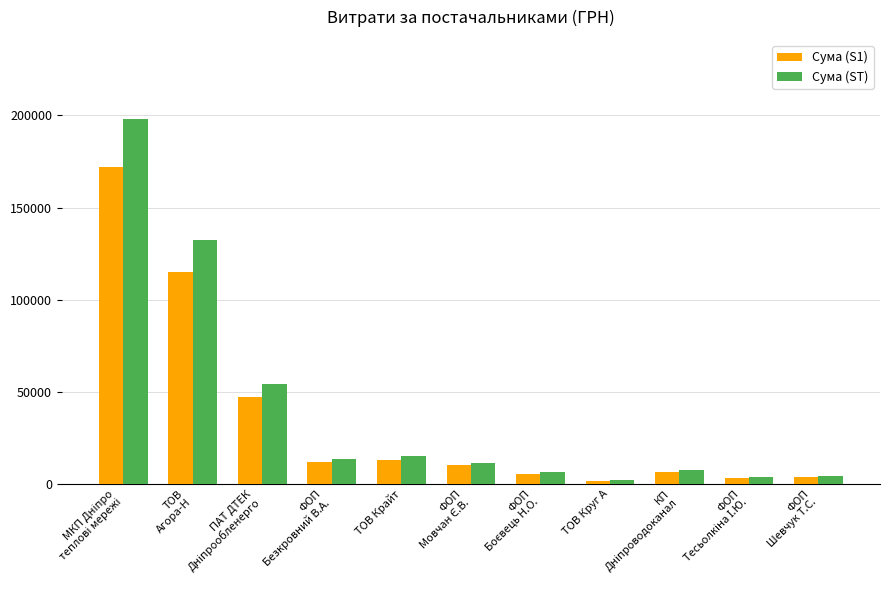

Which series has the largest range (max minus min)?

Сума (ST)